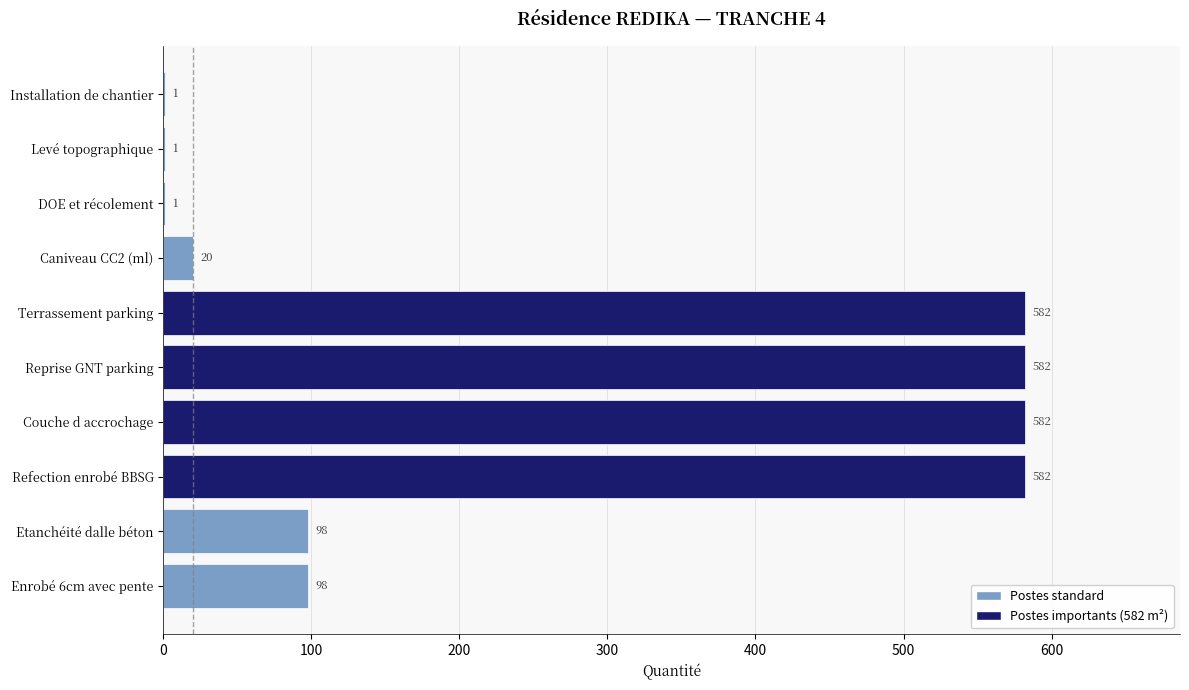

Reading bottom to top, what are all the values shown in this chart?

Enrobé 6cm avec pente=98	Etanchéité dalle béton=98	Refection enrobé BBSG=582	Couche d accrochage=582	Reprise GNT parking=582	Terrassement parking=582	Caniveau CC2 (ml)=20	DOE et récolement=1	Levé topographique=1	Installation de chantier=1